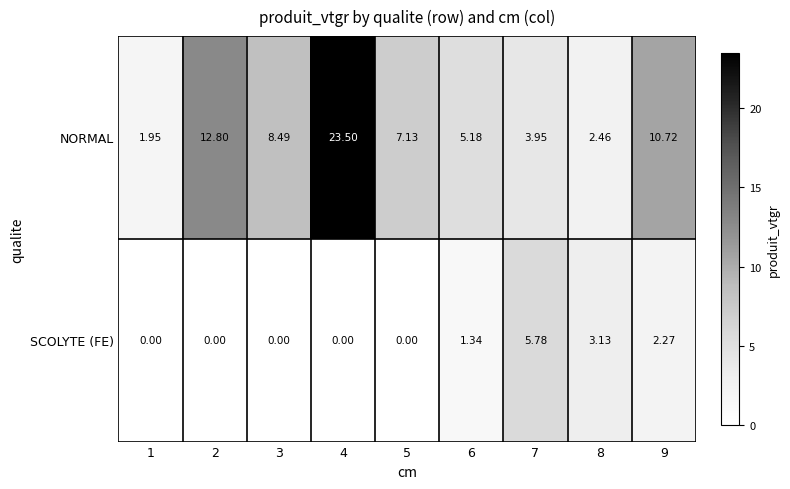

Rank the series by their average value, from lowest to highest.

SCOLYTE (FE), NORMAL